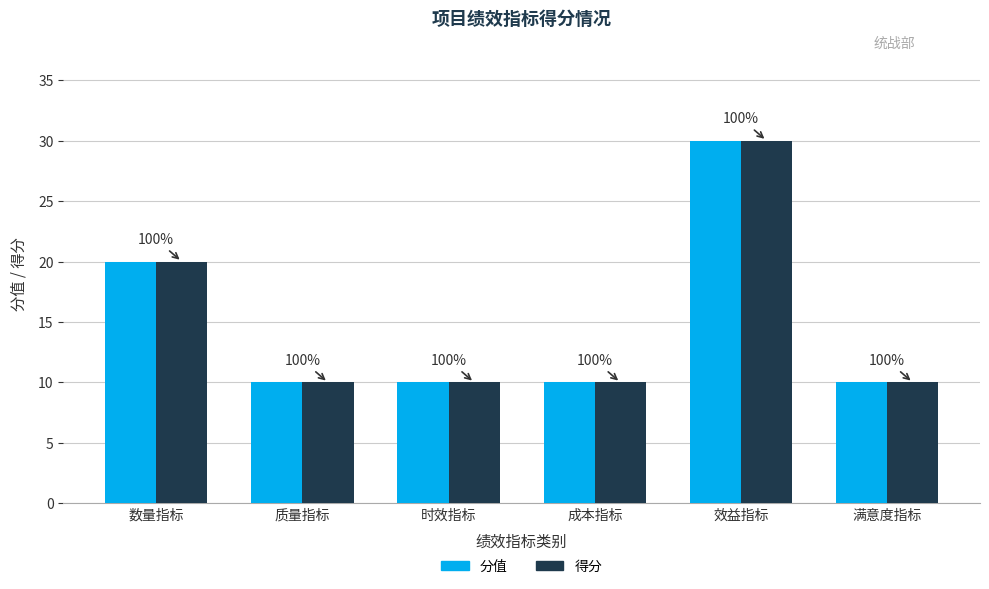

Does the chart contain stacked bars?

No